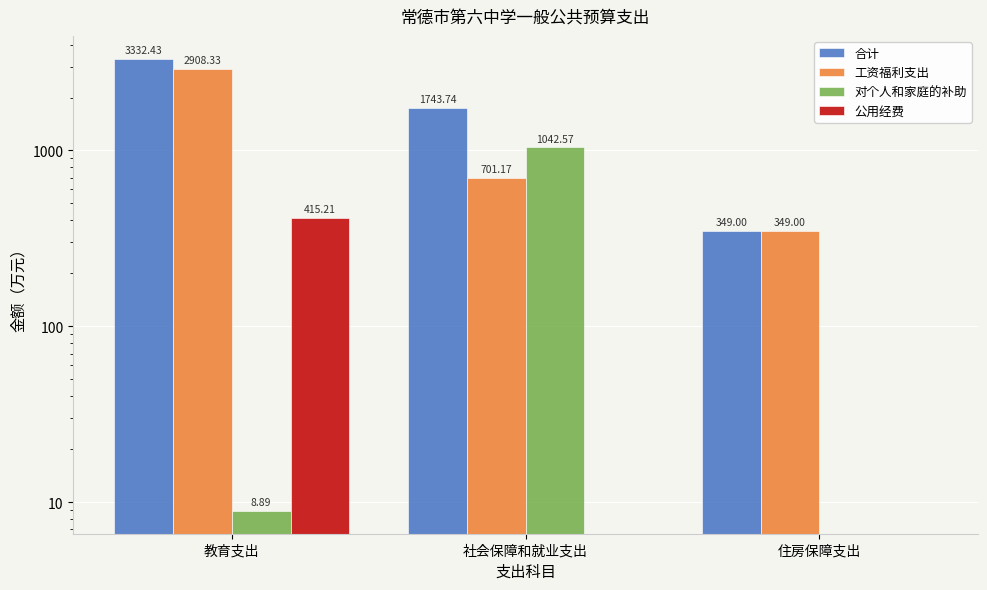

Count the number of data series in this chart.

4